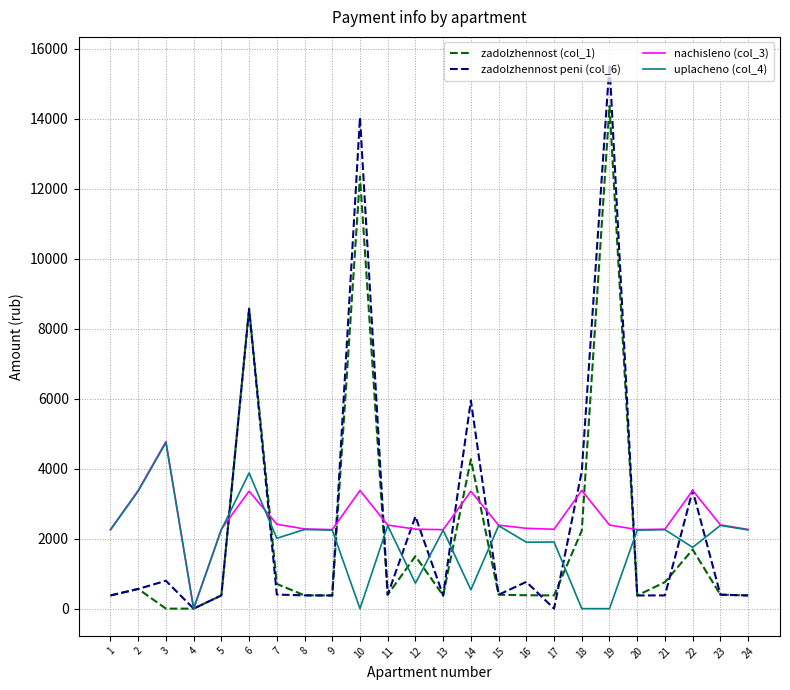

The value of zadolzhennost (col_1) at 2 is 563.3. True or false?

True